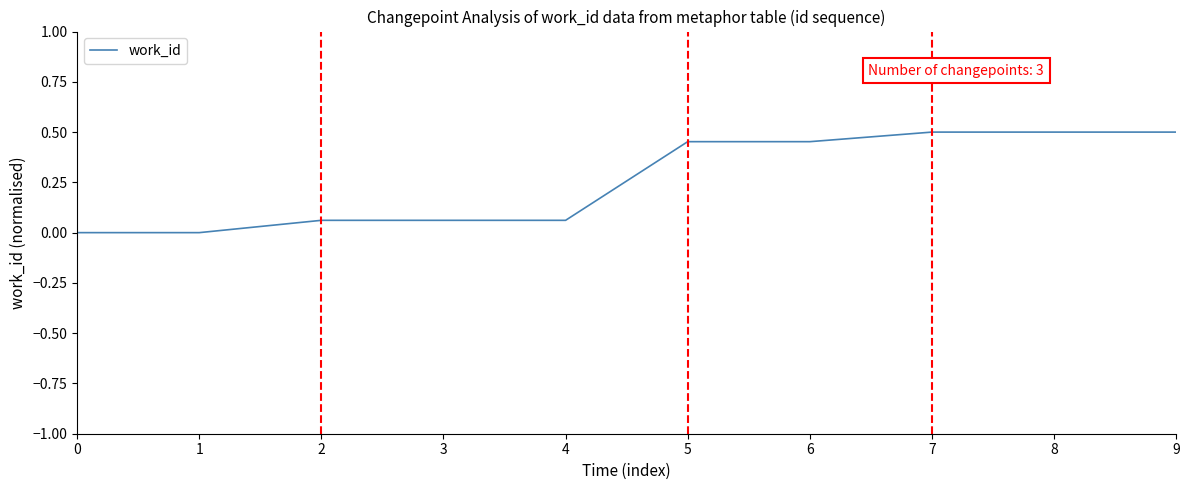

Count the values in the range 0 to 1.

10